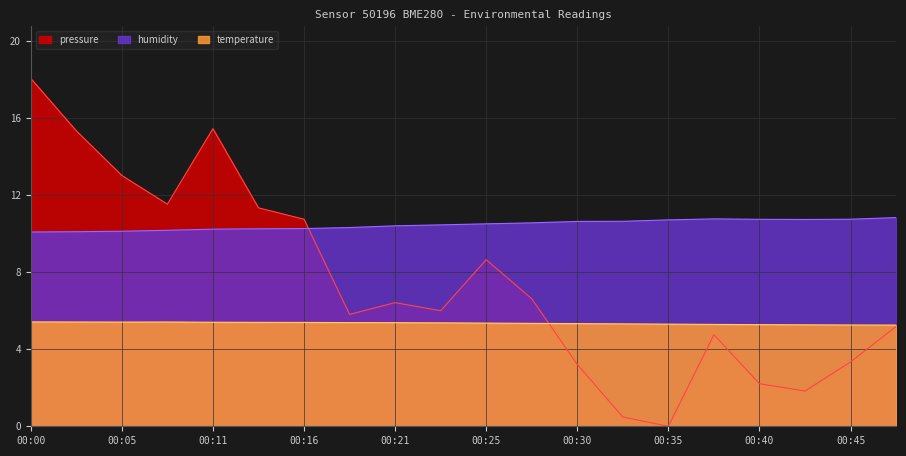

What is the difference between the highest and lowest values at 00:11?

10.0